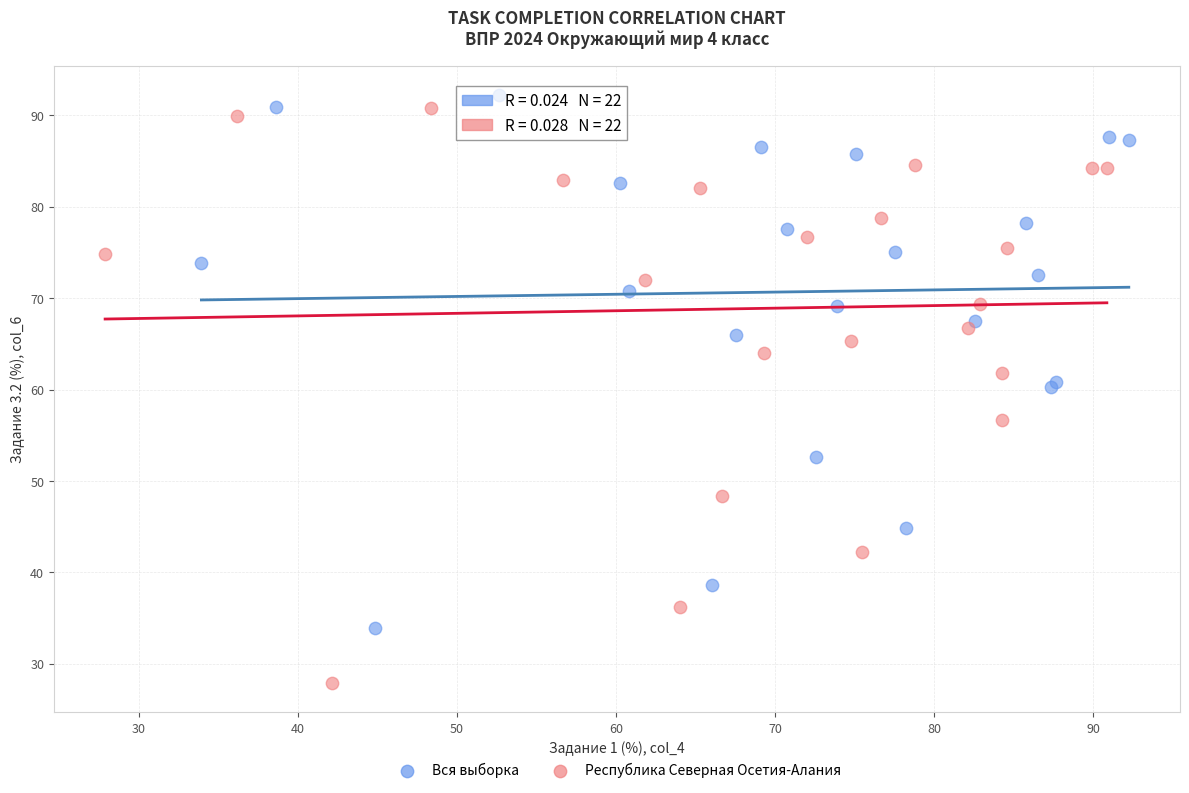

Which series contains the lowest Y value?

Республика Северная Осетия-Алания